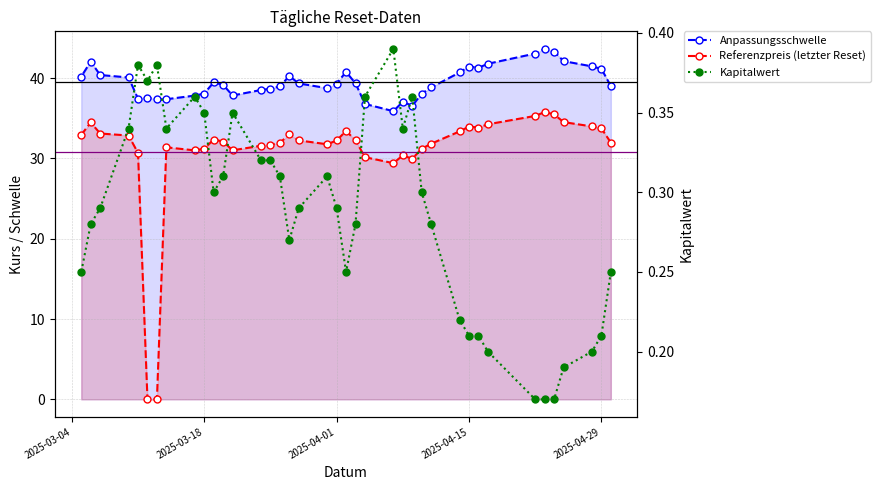

Is the value of Referenzpreis (letzter Reset) at 19 greater than the value of Anpassungsschwelle at 32?

No